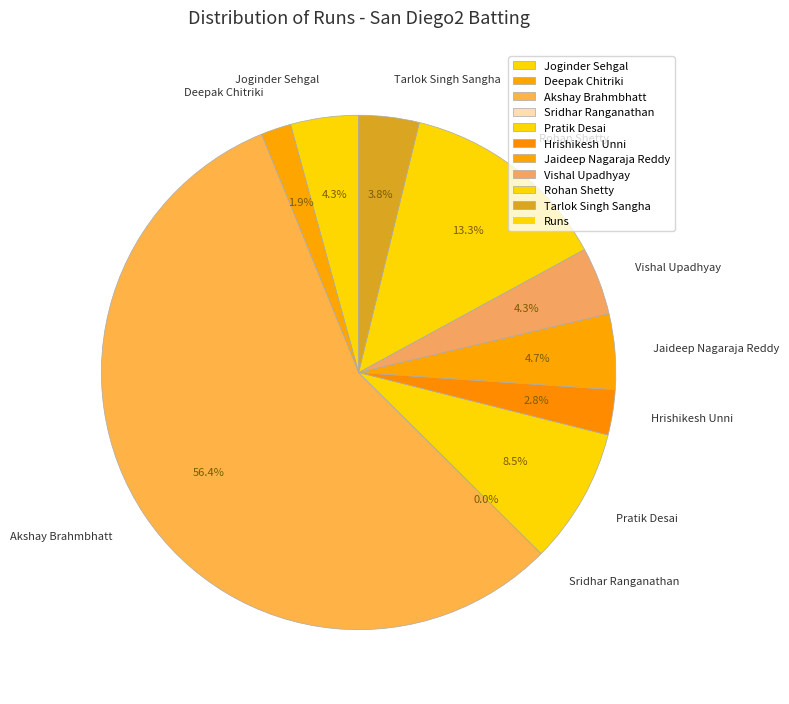

Is there any slice that represents more than half of the pie?

Yes